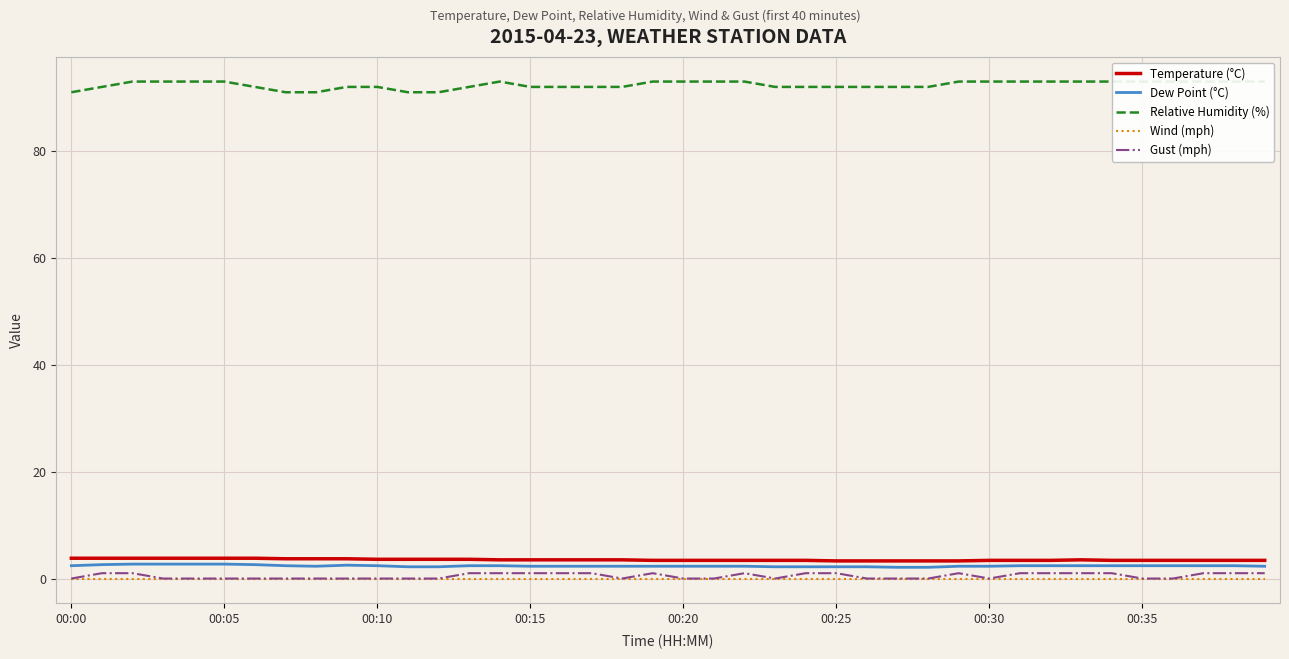

What are all the series names shown in the legend?

Temperature (°C), Dew Point (°C), Relative Humidity (%), Wind (mph), Gust (mph)